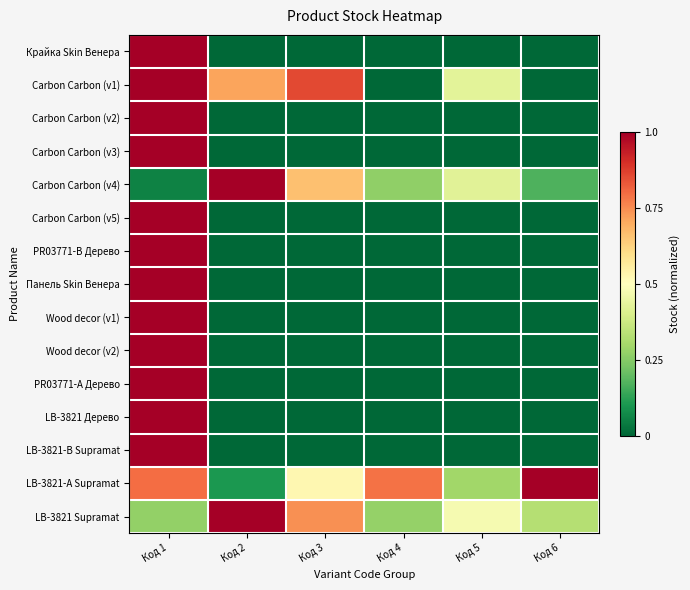

Which series has the largest range (max minus min)?

Крайка Skin Венера